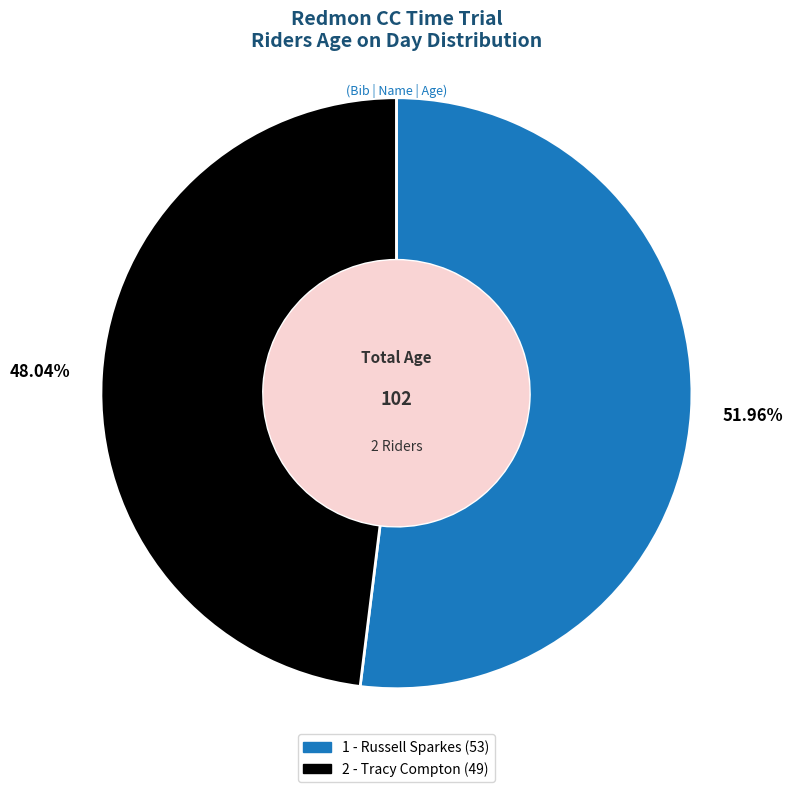

What is the ratio of the value at 1 - Russell Sparkes (53) to the value at 2 - Tracy Compton (49)?

1.1